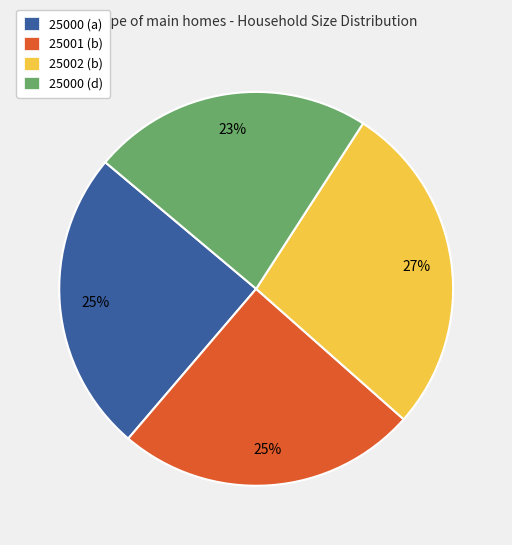

Is there a majority slice in this chart?

No